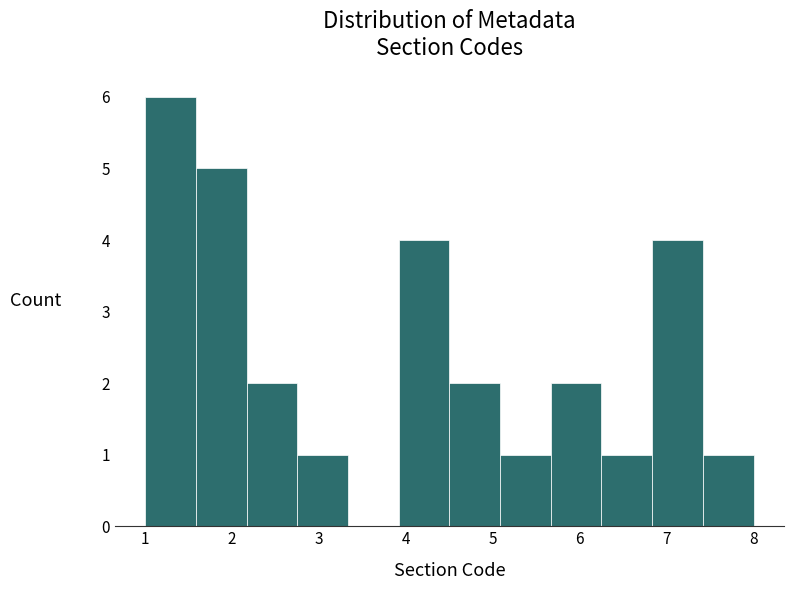

Reading left to right, list every bar in this chart as the range it spans on the x-axis followed by its height. Neither the bar edges nor the heights are printed on the chart, so give them approximately, as read against the axes.

1.0 to 1.6: 6
1.6 to 2.2: 5
2.2 to 2.8: 2
2.8 to 3.3: 1
3.3 to 3.9: 0
3.9 to 4.5: 4
4.5 to 5.1: 2
5.1 to 5.7: 1
5.7 to 6.3: 2
6.3 to 6.8: 1
6.8 to 7.4: 4
7.4 to 8.0: 1